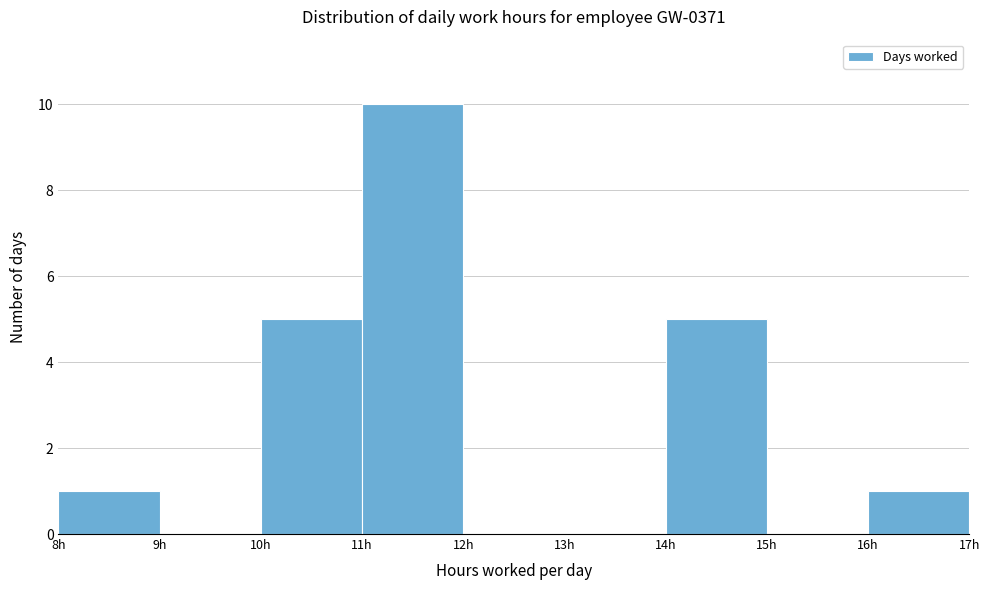

Reading left to right, list every bar in this chart as the range it spans on the x-axis followed by its height. The values are not printed on the chart, so give them approximately, as read against the axis.

8 to 9: 1
9 to 10: 0
10 to 11: 5
11 to 12: 10
12 to 13: 0
13 to 14: 0
14 to 15: 5
15 to 16: 0
16 to 17: 1